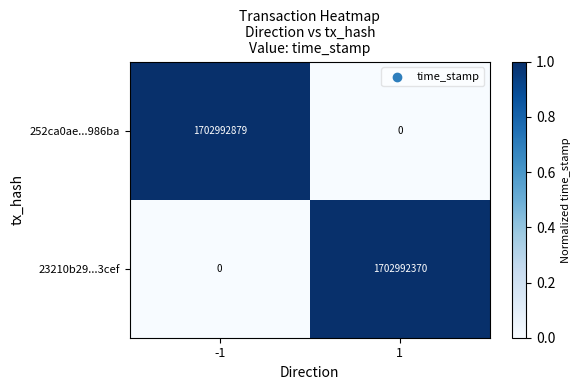

Which series has the largest total across all categories?

252ca0ae...986ba